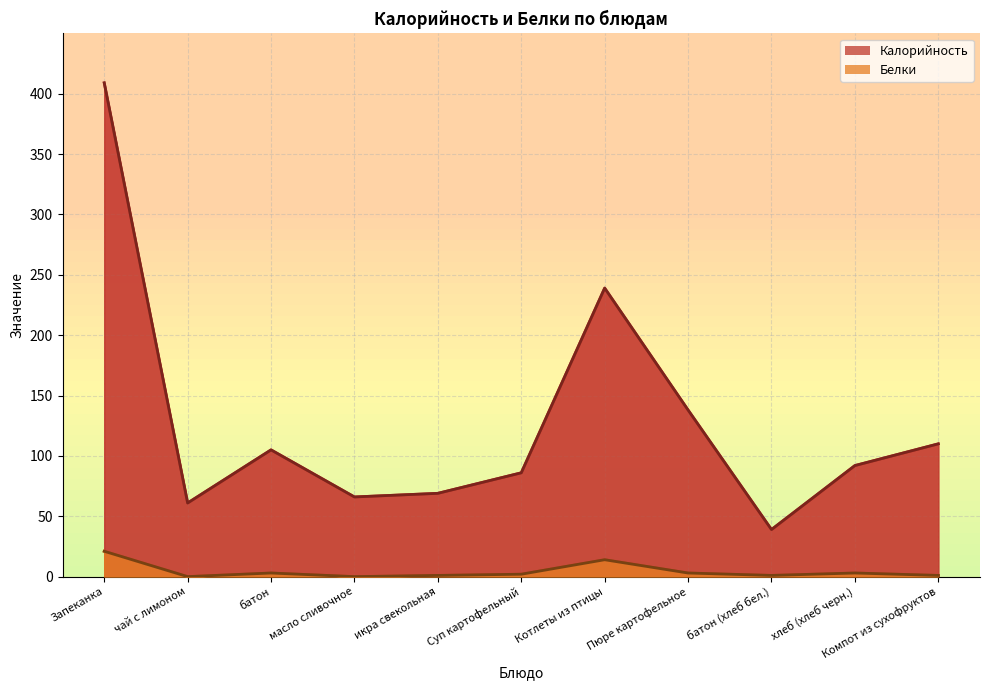

What is the sum of all Белки values?

49